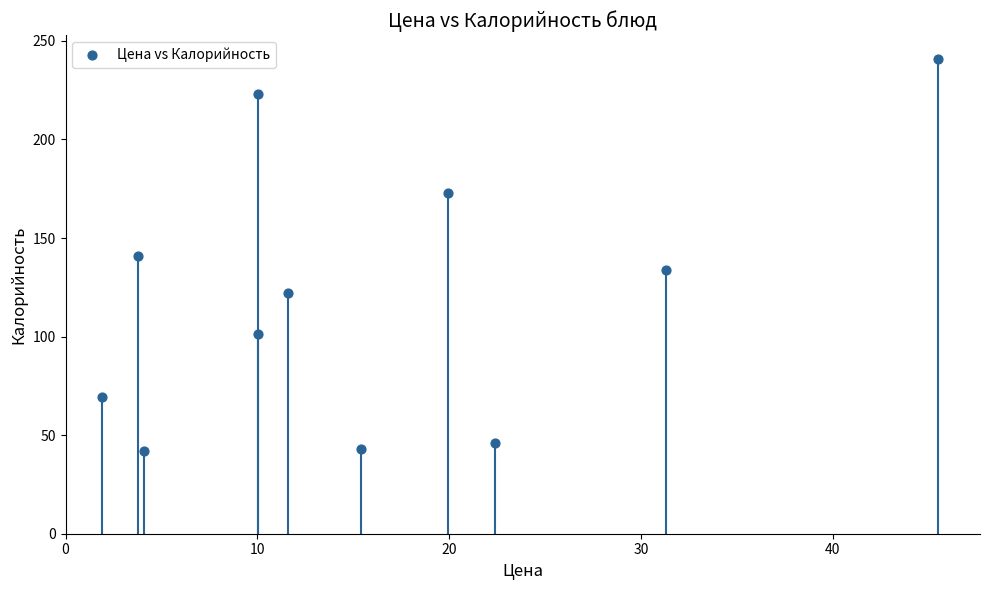

What is the average X value?

16.0